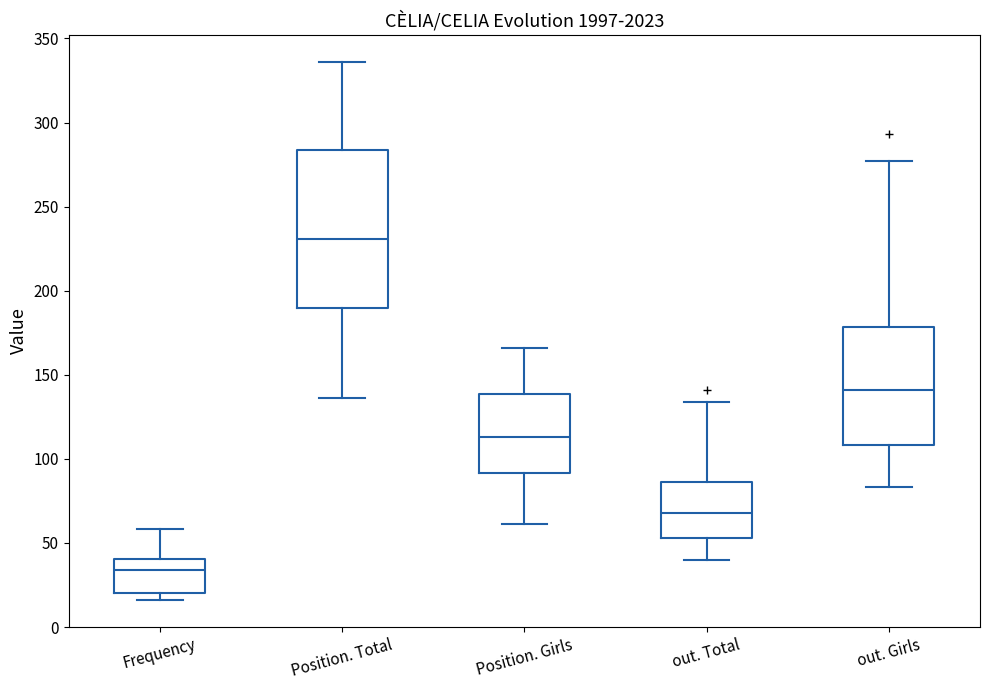

Comparing the boxes themselves (not the whiskers), which one is the tallest?

Position. Total